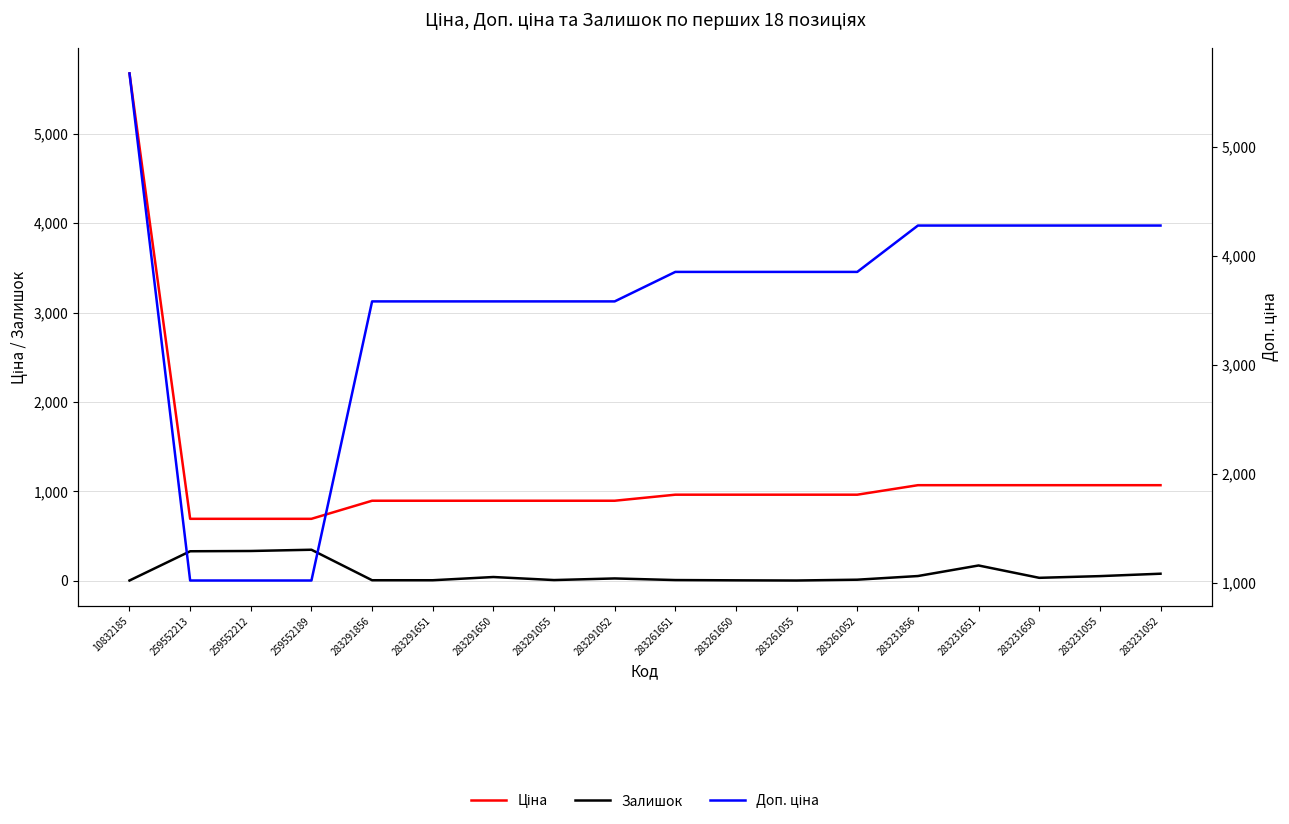

Reading left to right, what are all the values shown in this chart?

Ціна: 5673.8	693.7	693.7	693.7	895.9	895.9	895.9	895.9	895.9	963.5	963.5	963.5	963.5	1069.8	1069.8	1069.8	1069.8	1069.8
Залишок: 4.0	331.0	334.0	348.0	7.0	7.0	43.0	9.0	27.0	9.0	6.0	4.0	13.0	54.0	172.0	34.0	53.0	80.0
Доп. ціна: 5673.8	1024.6	1024.6	1024.6	3583.6	3583.6	3583.6	3583.6	3583.6	3854.0	3854.0	3854.0	3854.0	4279.1	4279.1	4279.1	4279.1	4279.1